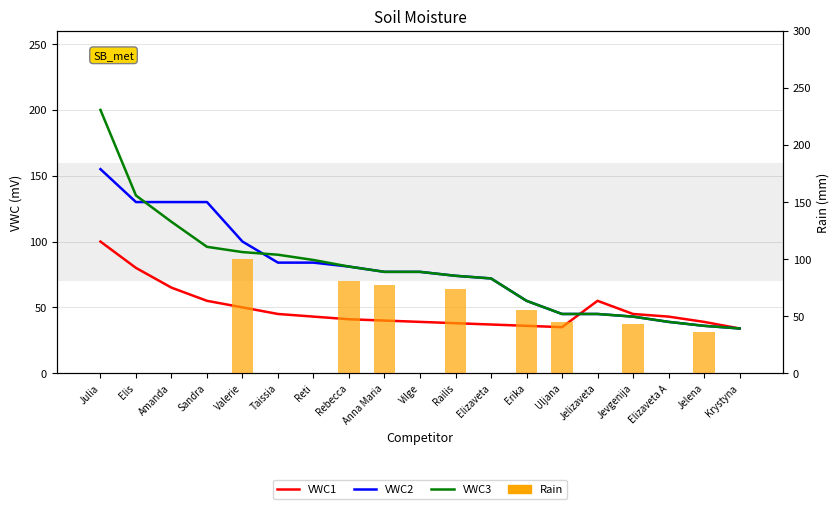

How many groups of bars are there?

19